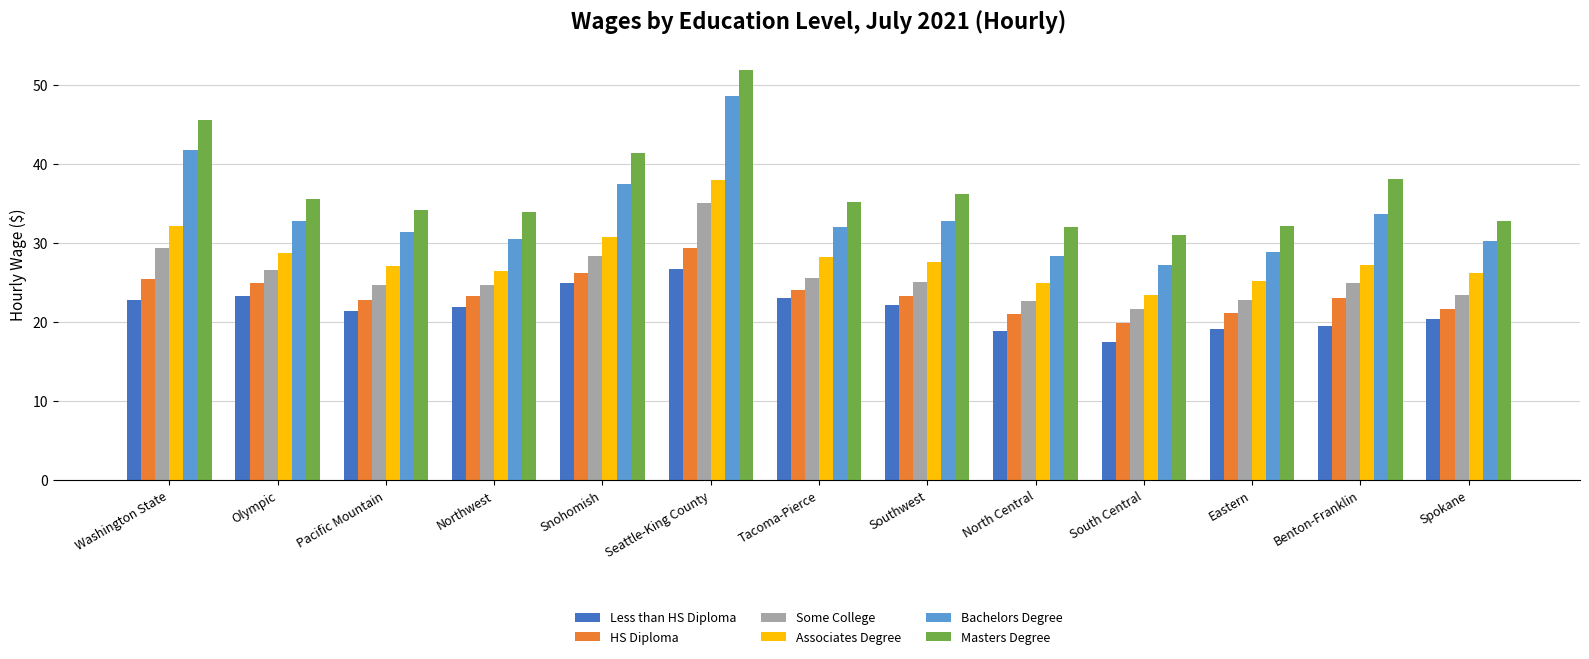

Rank the series by their maximum value, from lowest to highest.

Less than HS Diploma, HS Diploma, Some College, Associates Degree, Bachelors Degree, Masters Degree